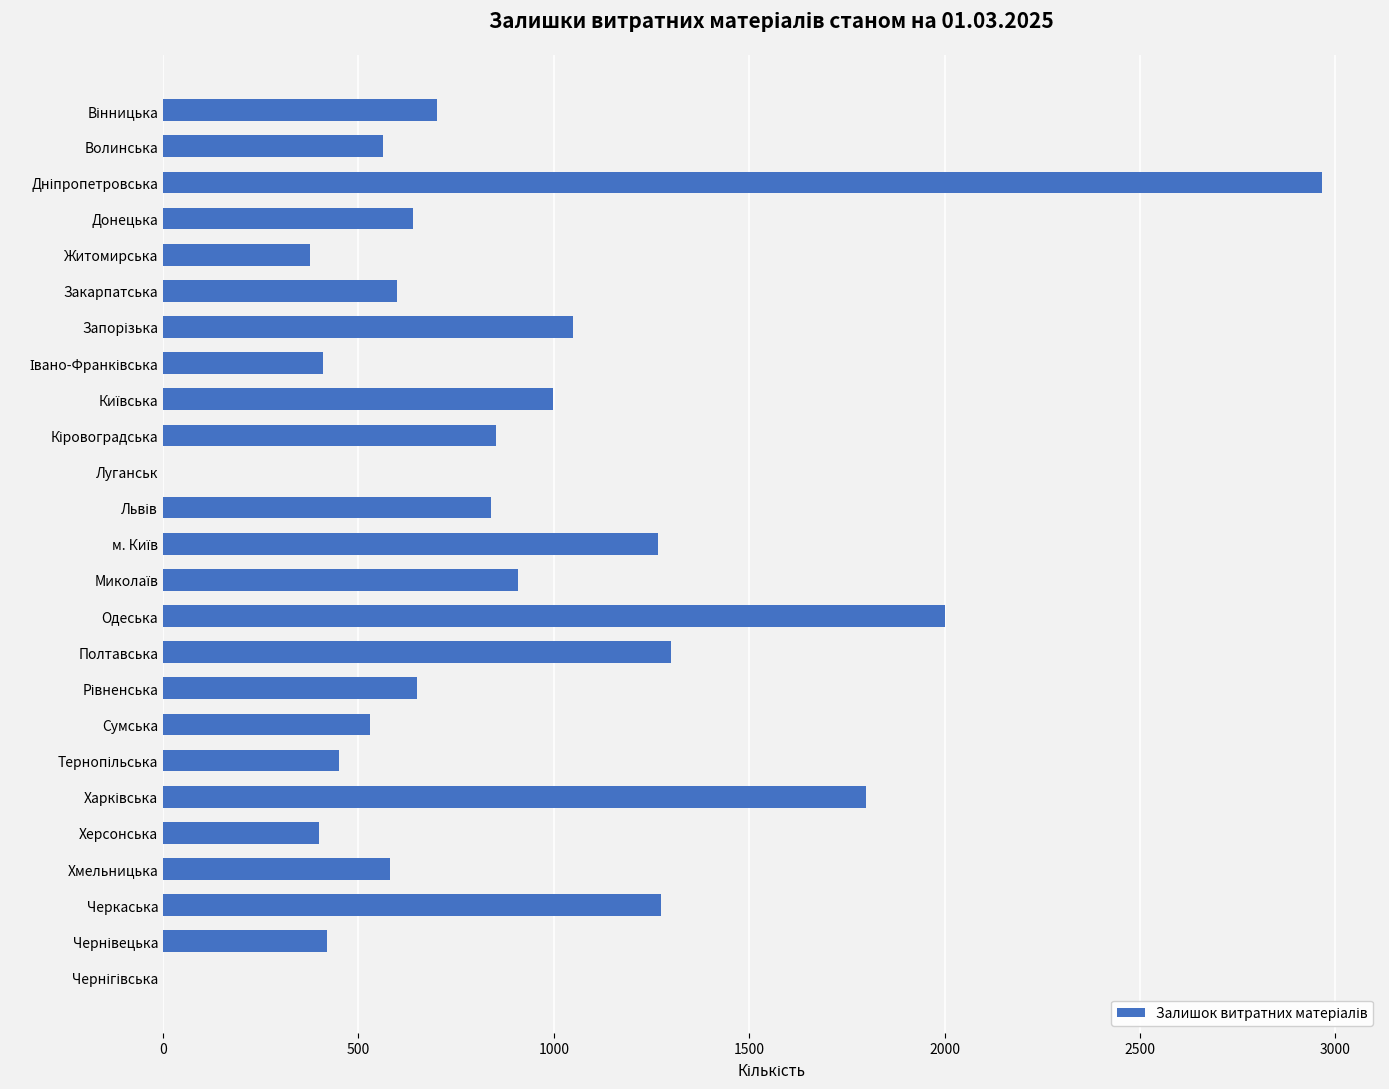

What is the greatest value displayed?

2966